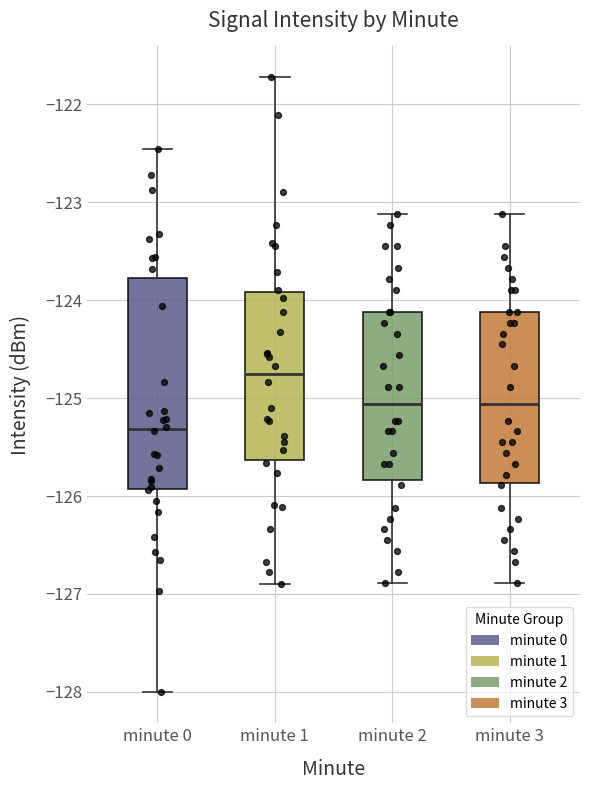

Where does the lower whisker of the box for minute 0 end on the y-axis? The values are not printed on the chart, so give them approximately, as read against the axis.

-128.0